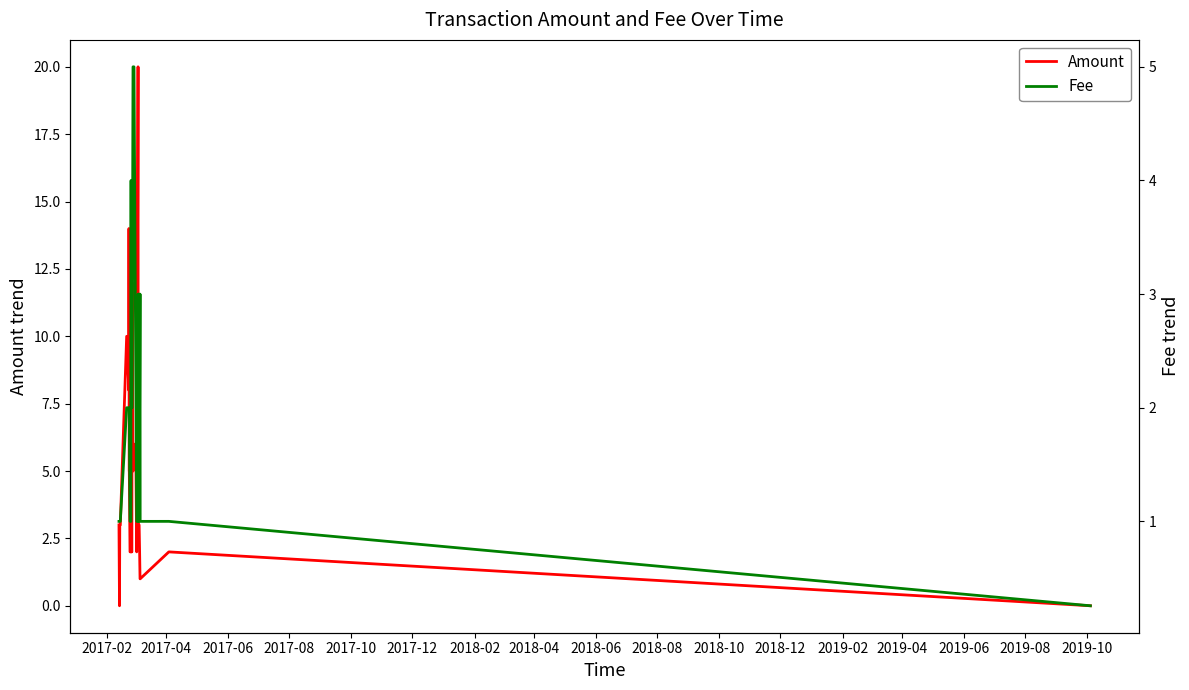

What is the value of the Fee point at the 13th from the left?

1.0